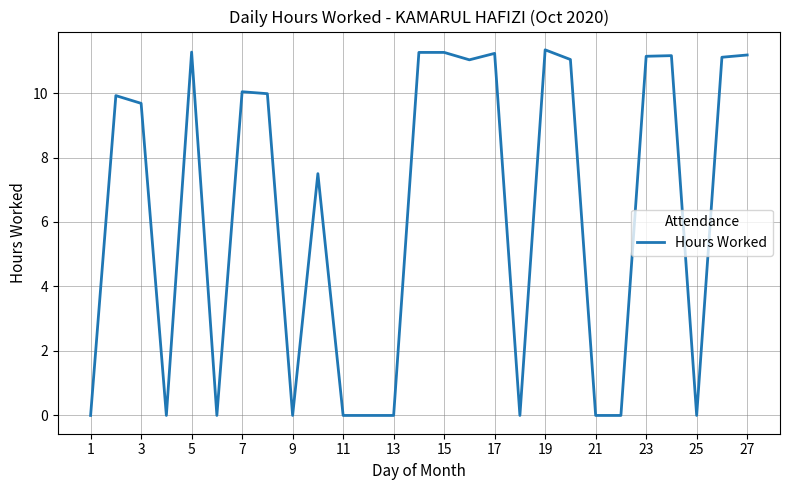

How many distinct data groups are displayed?

1